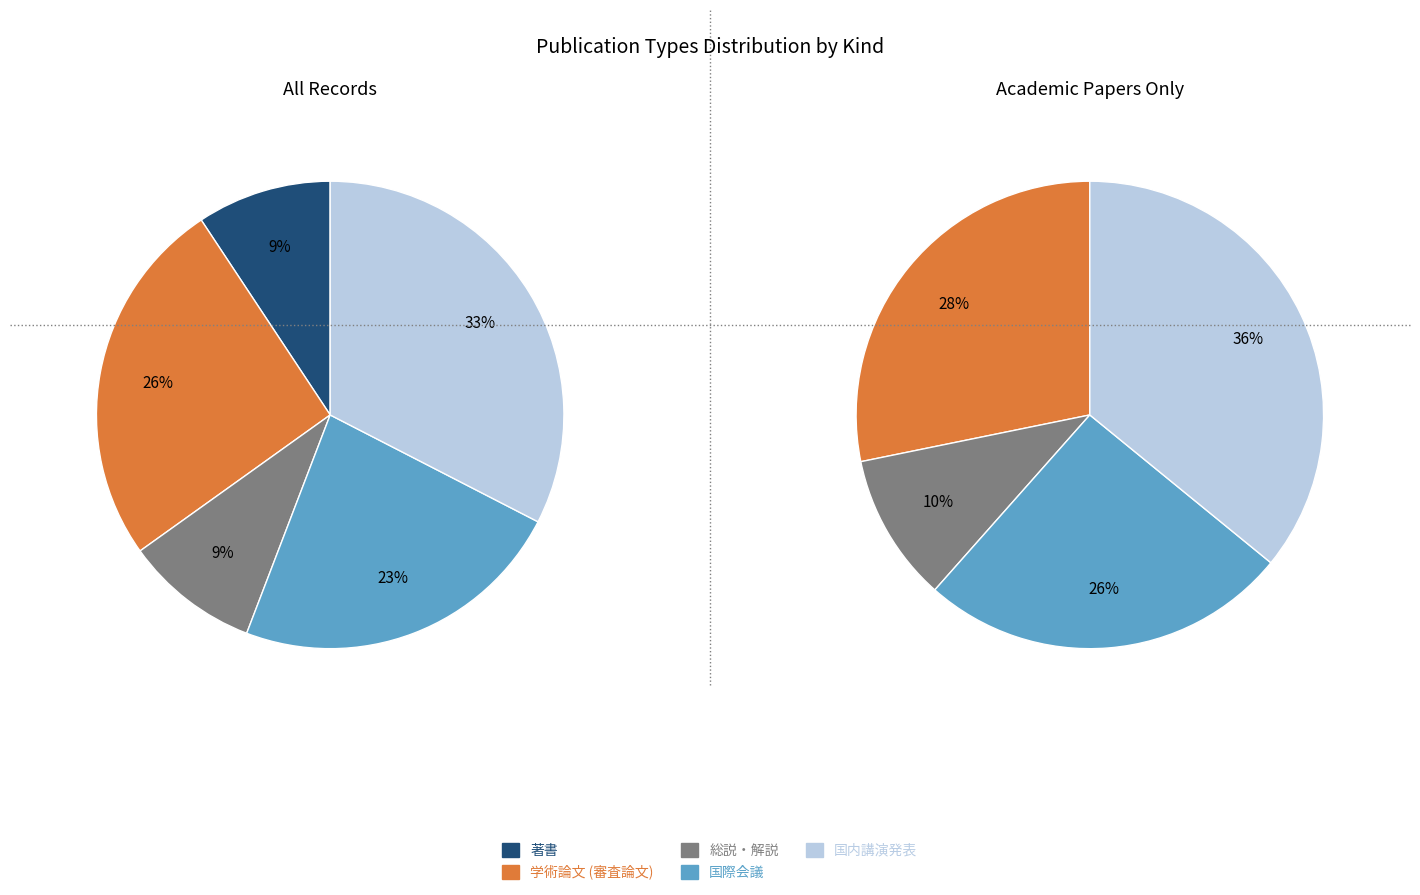

How many slices are in this pie chart?

5